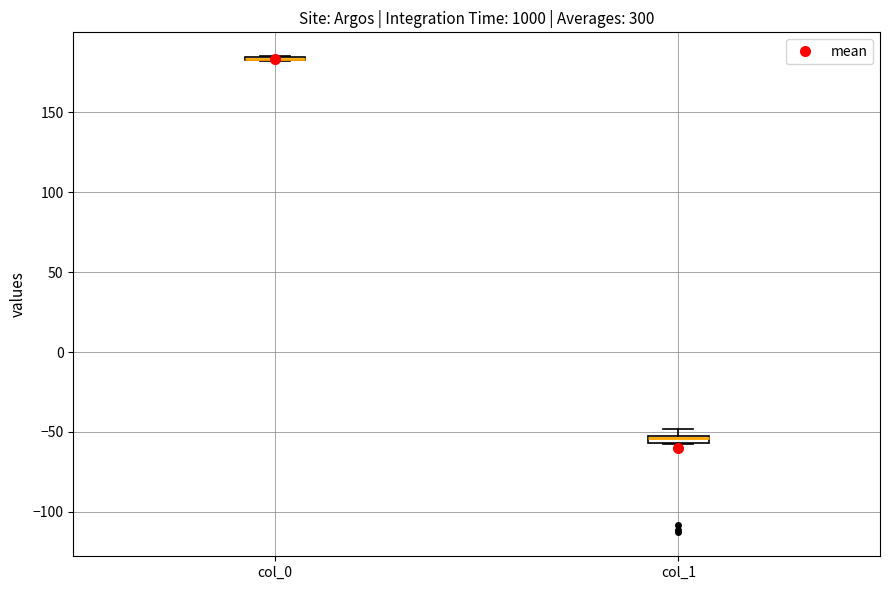

Where is the upper edge of the box for col_1 on the y-axis? The values are not printed on the chart, so give them approximately, as read against the axis.

-50